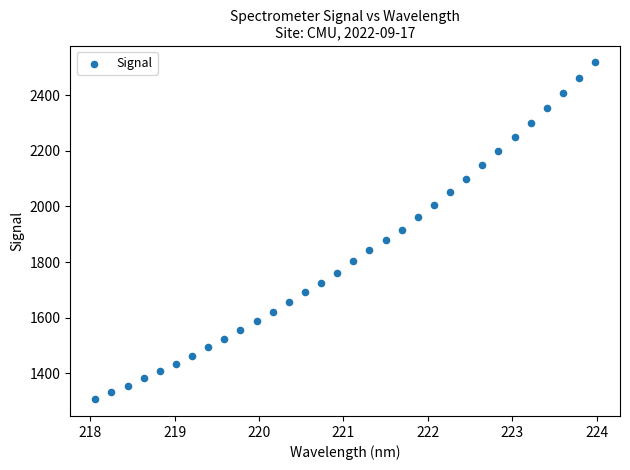

What is the range of Y values (max minus min)?

1210.1